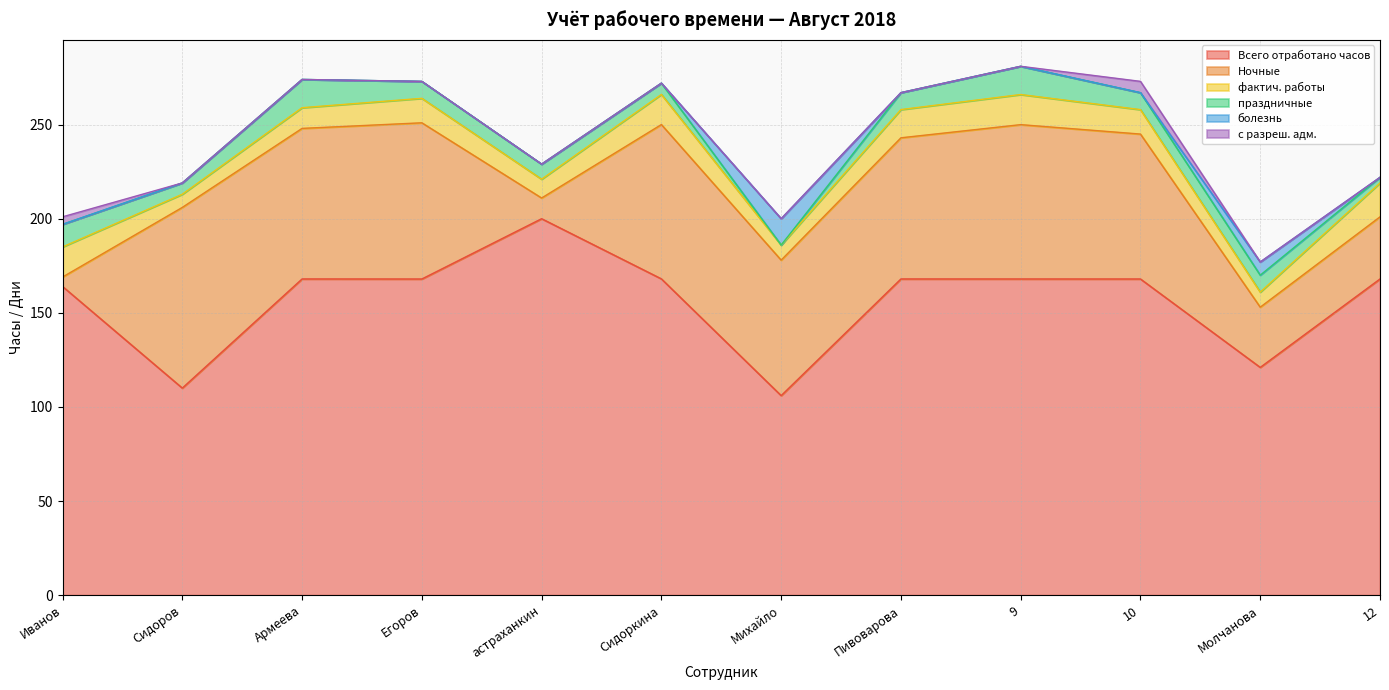

Does the chart display data point markers on the line(s)?

No